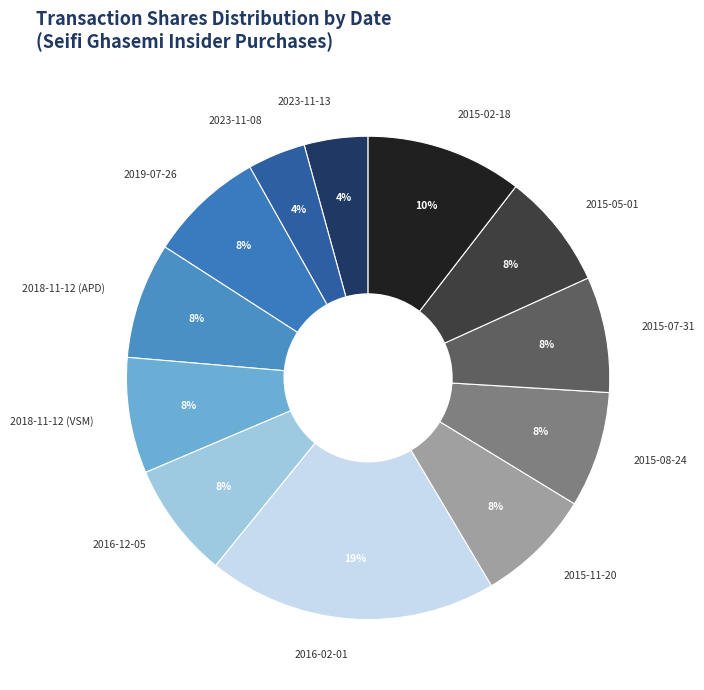

How many slices are in this pie chart?

12